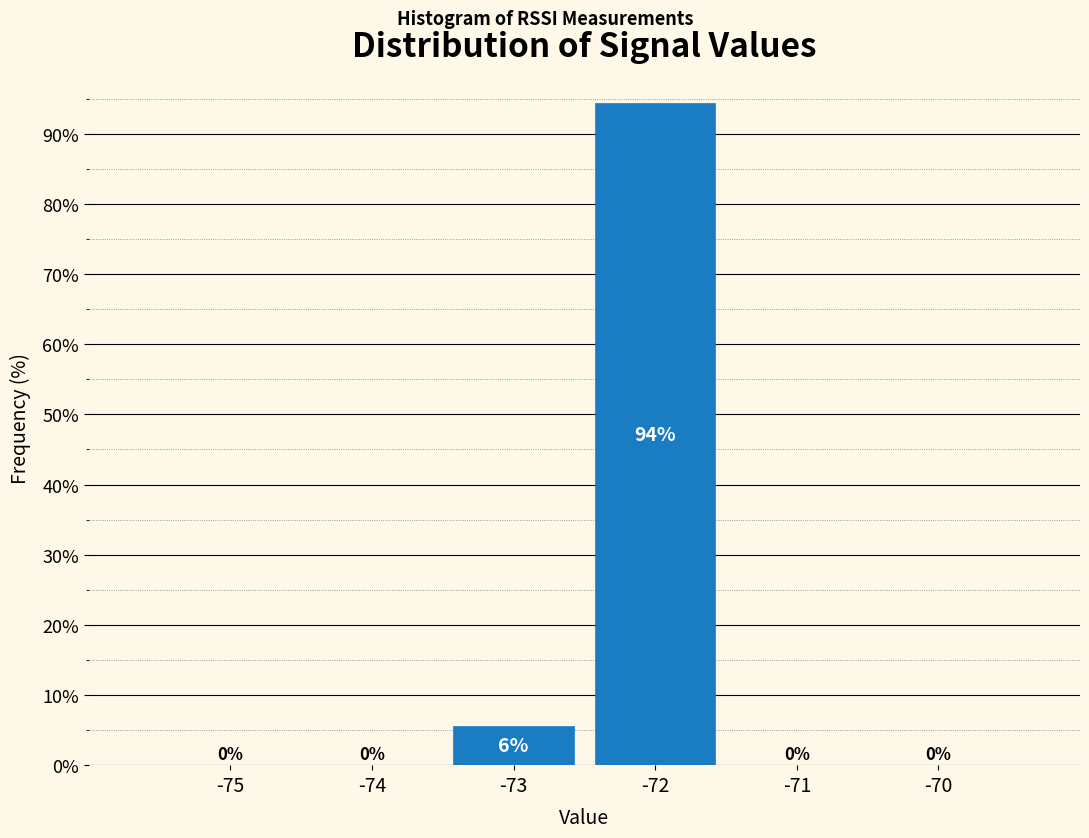

What is the maximum value shown in the chart?

94.4